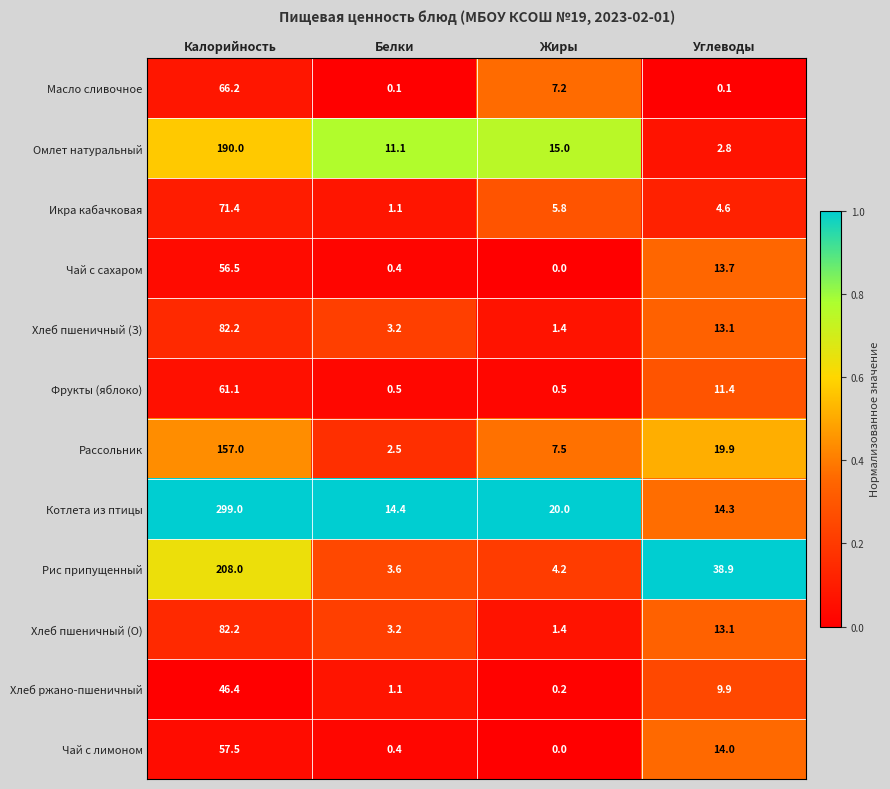

What is the greatest value displayed?

299.0